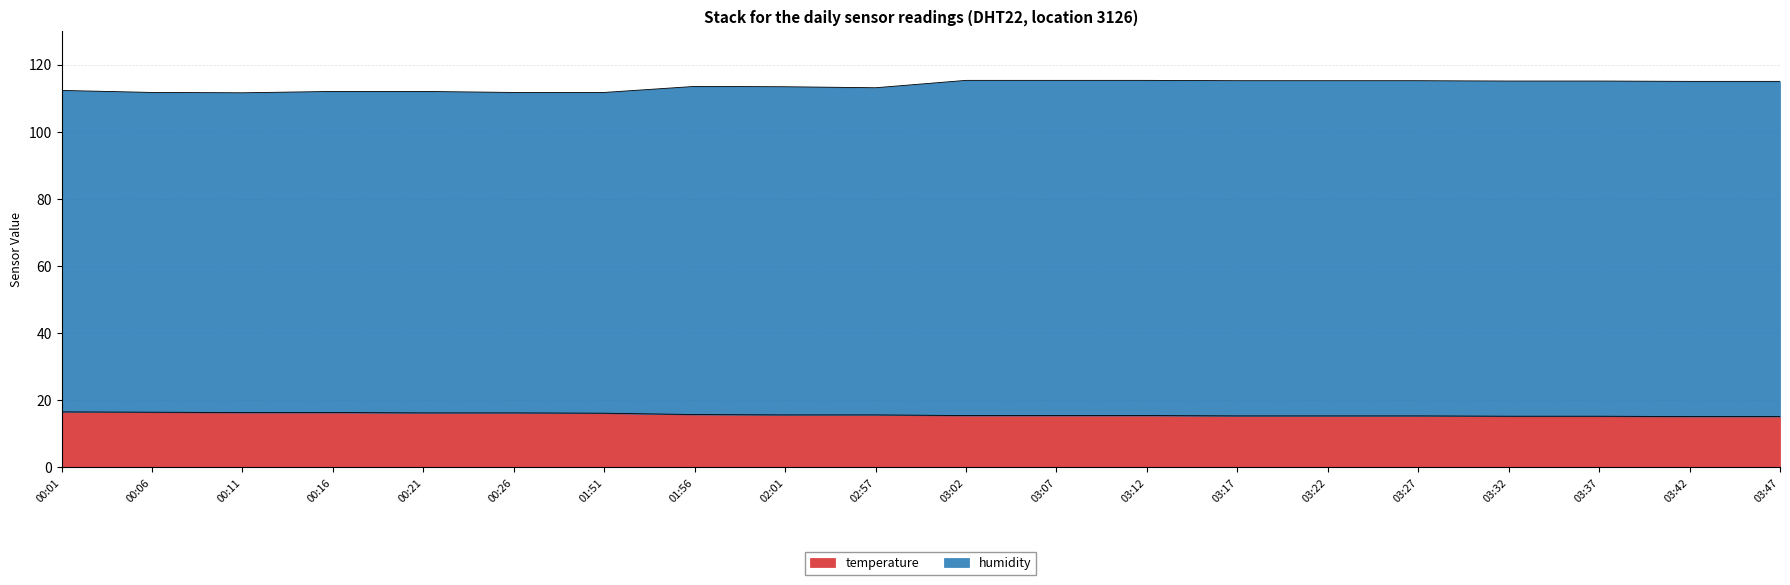

Which series has the widest spread of values?

humidity